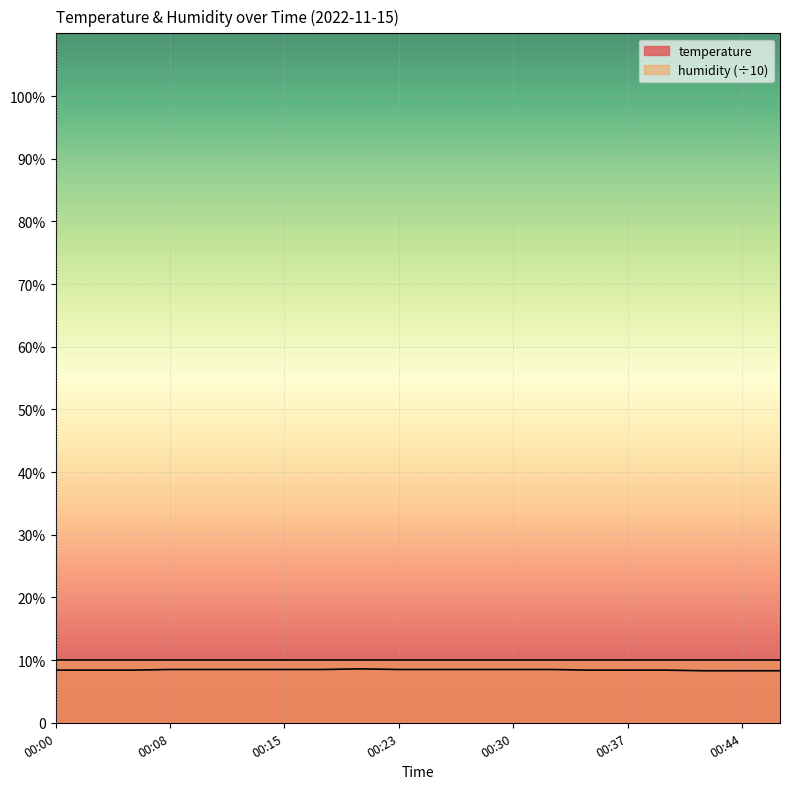

What is the sum of the values at 00:20 and 00:44?

16.9